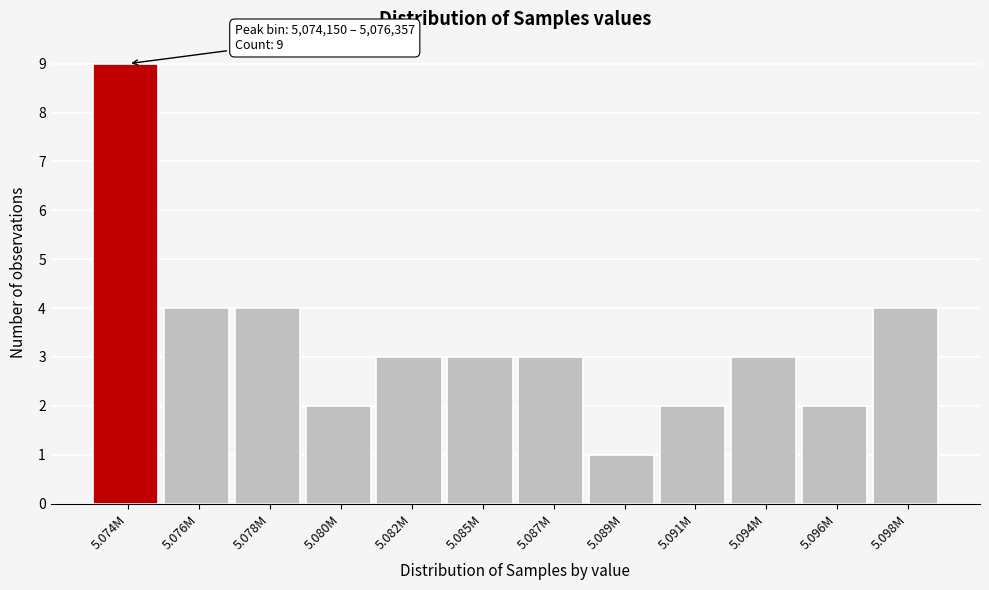

Reading left to right, transcribe all the data shown in this chart.

9	4	4	2	3	3	3	1	2	3	2	4